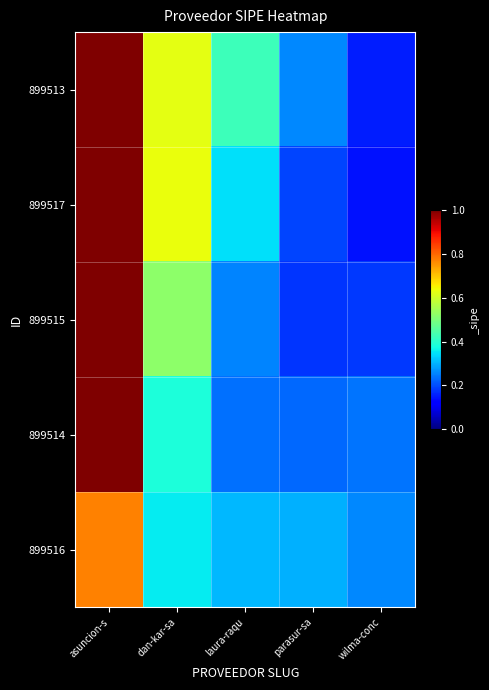

What is the difference between the highest and lowest values at laura-raqu?

0.2